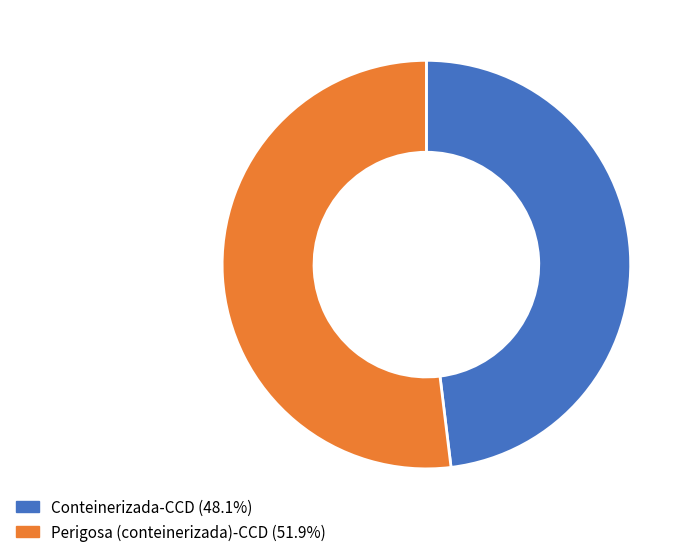

Combined, do Perigosa (conteinerizada)-CCD and Conteinerizada-CCD account for over 50%?

Yes